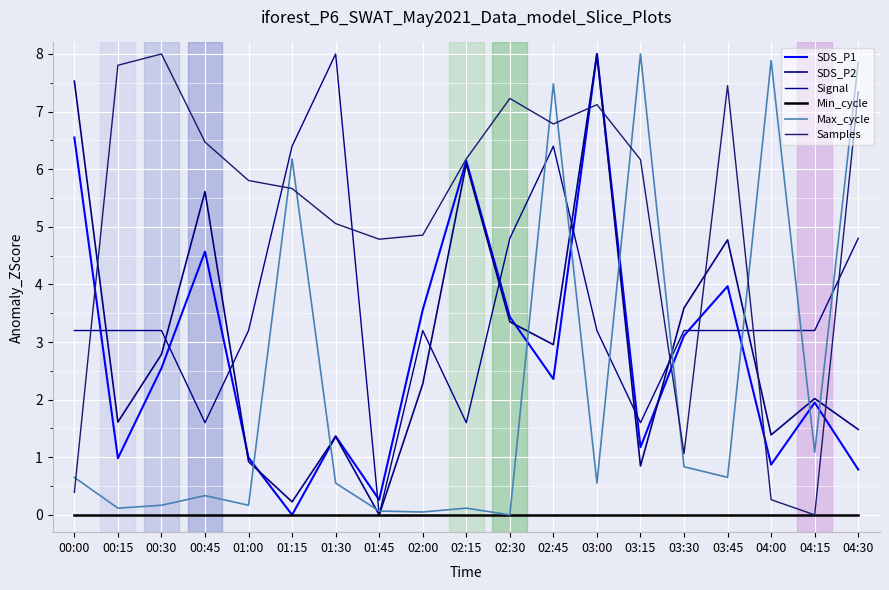

What is the maximum value for SDS_P2?

8.0